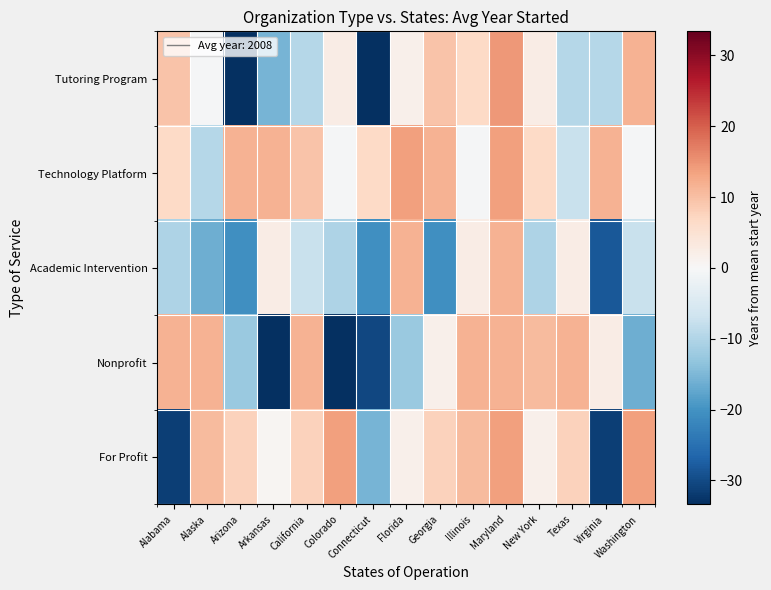

How many distinct data groups are displayed?

5